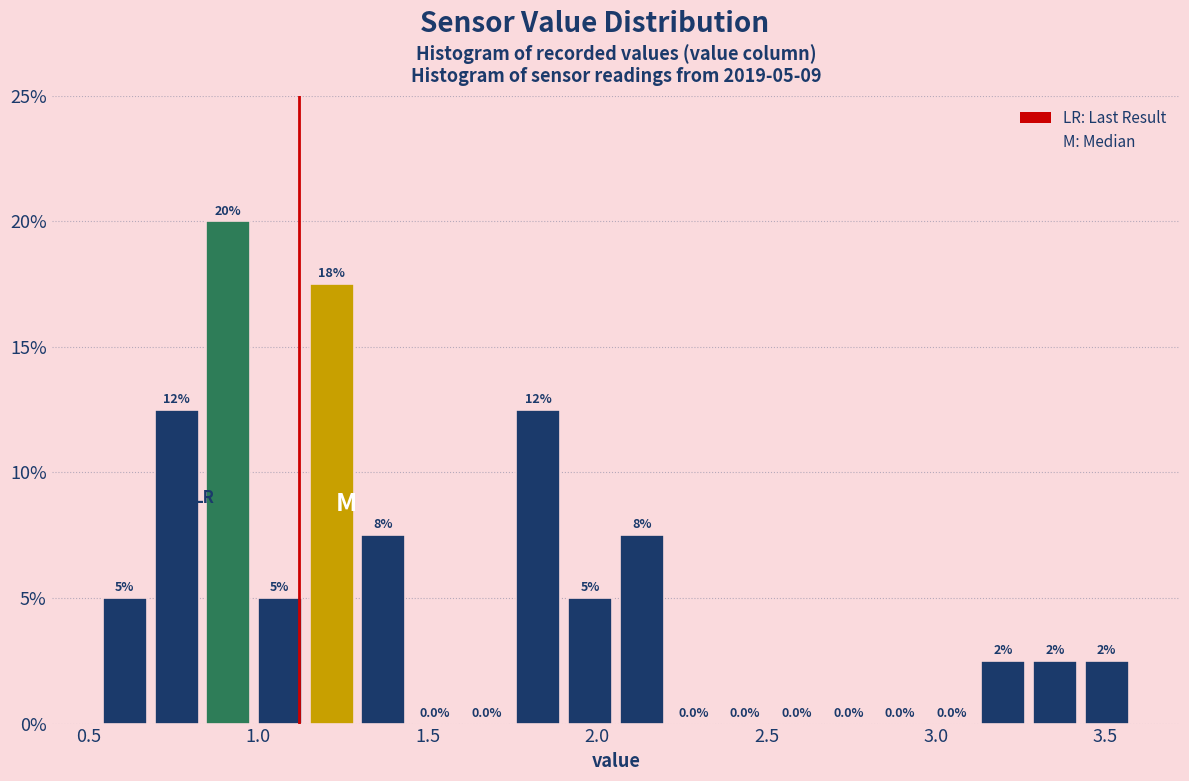

Around what value on the x-axis is the tallest bar? Give the approximate position of its centre, as read against the axis.

0.90